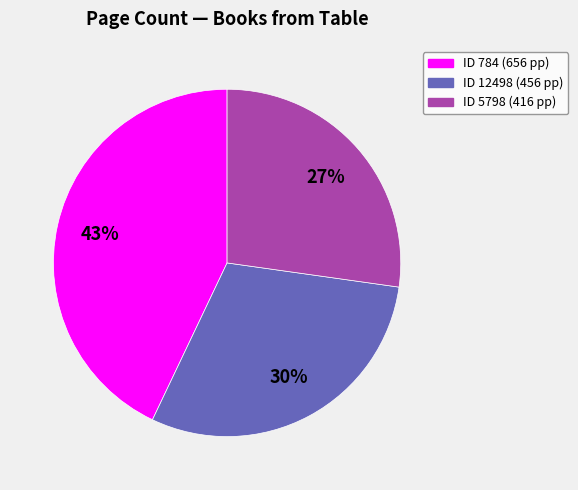

Count the number of slices in the pie.

3